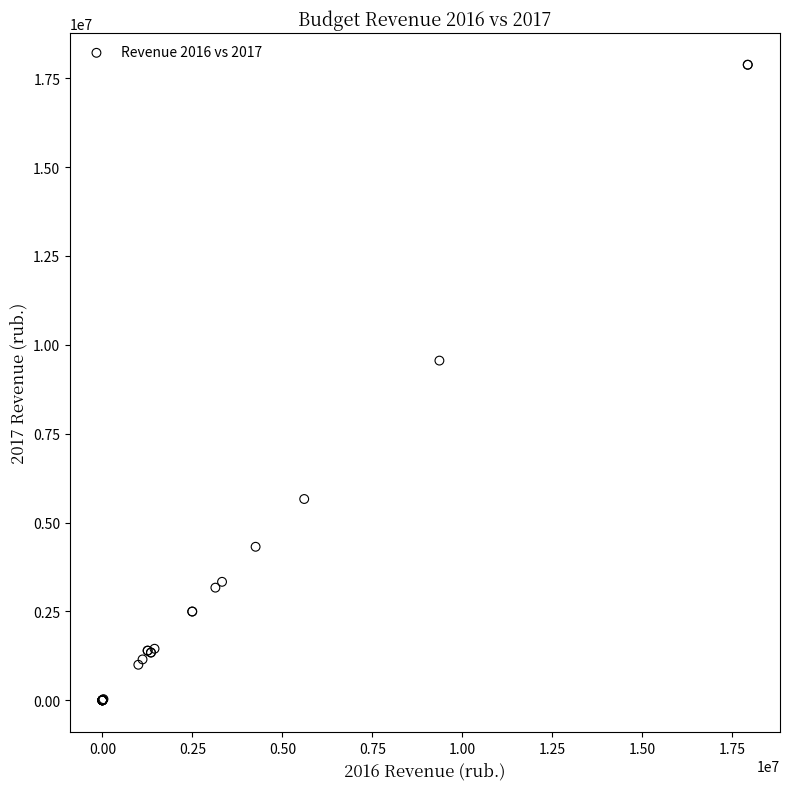

What Y value in the scatter plot is closest to 8940516?

9557000